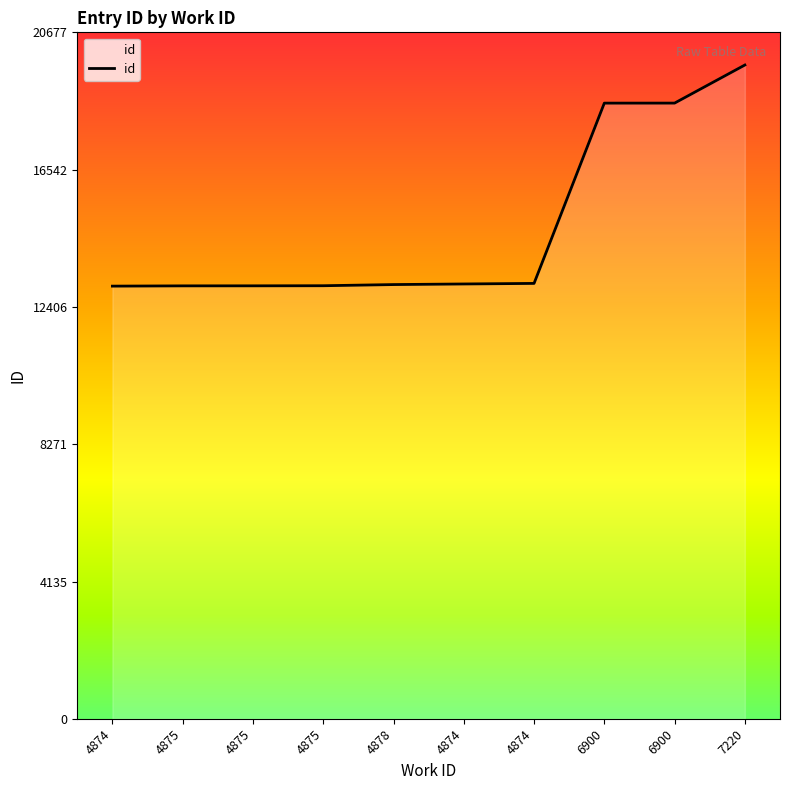

Reading left to right, what are all the values shown in this chart?

4874=13033	4875=13041	4875=13042	4875=13045	4878=13080	4874=13098	4874=13115	6900=18545	6900=18546	7220=19693